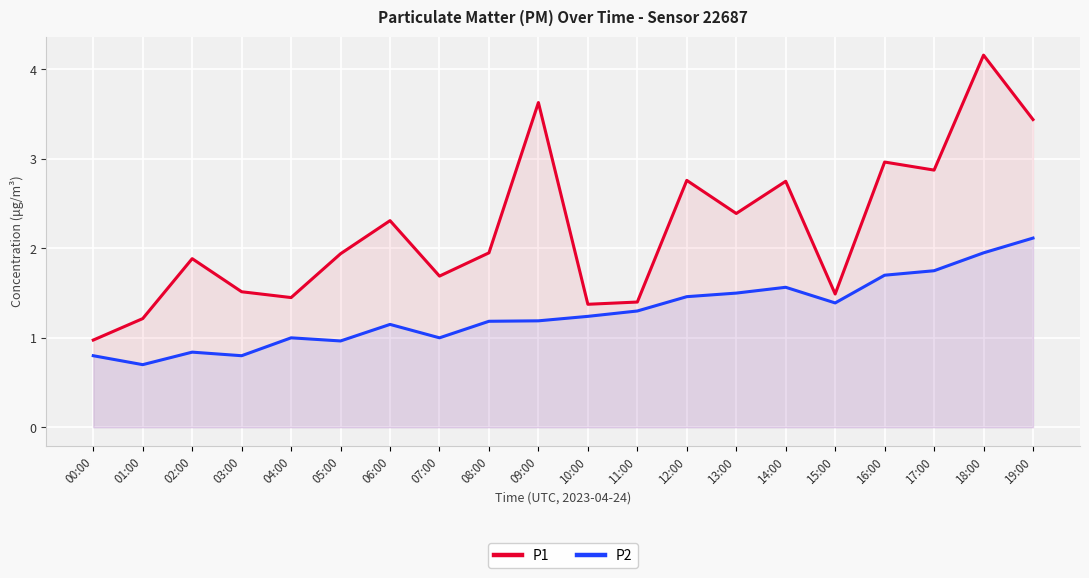

At which label does P1 first exceed 1?

01:00